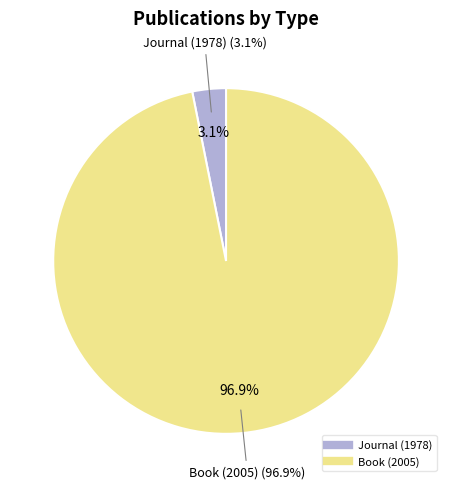

To the nearest percent, what is the combined percentage of Journal (1978) and Book (2005)?

100%